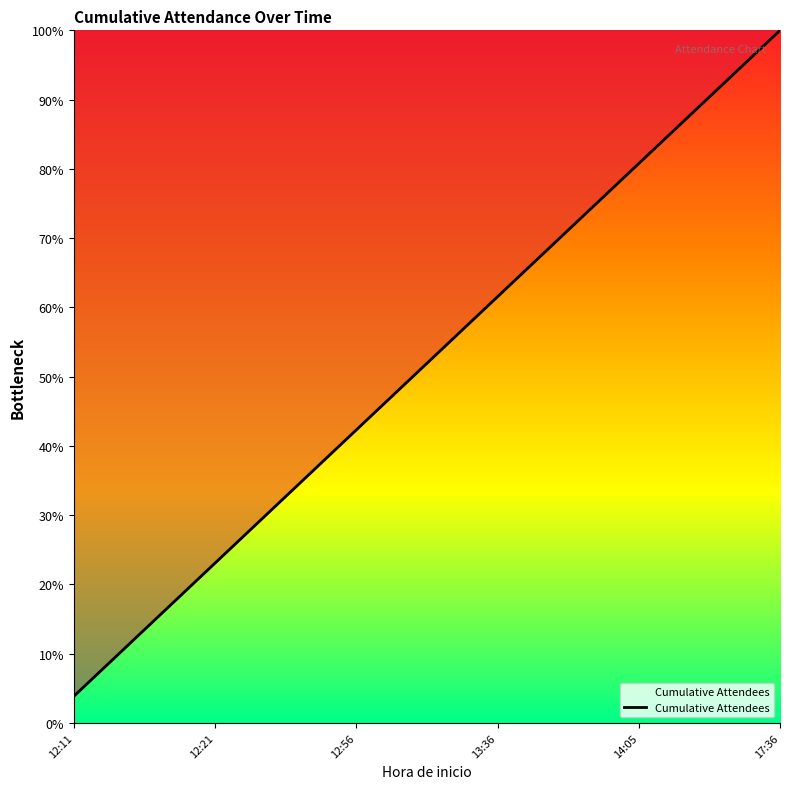

Does the chart have visible grid lines?

No